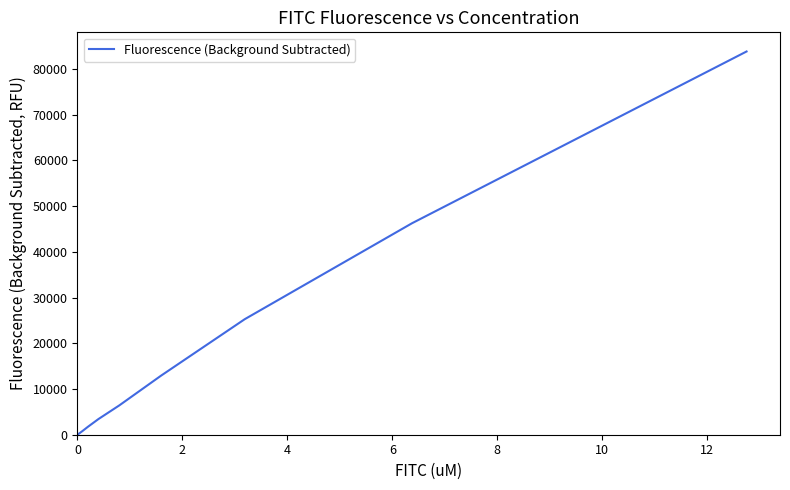

What is the greatest value displayed?

83844.7